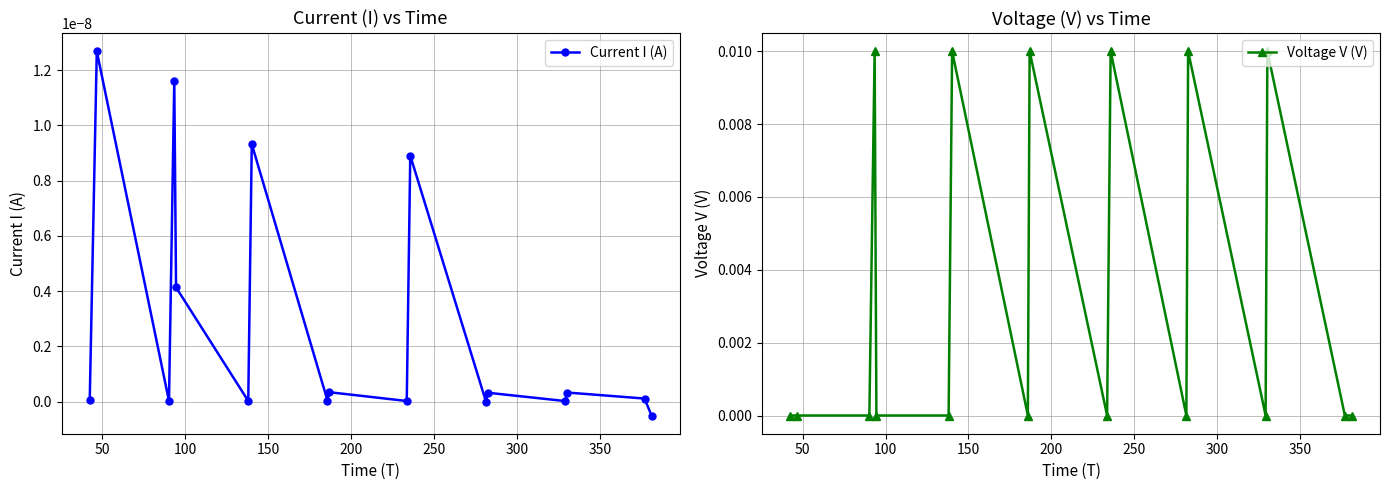

True or false: Current I (A) has more than 1 points higher than both neighbors.

True